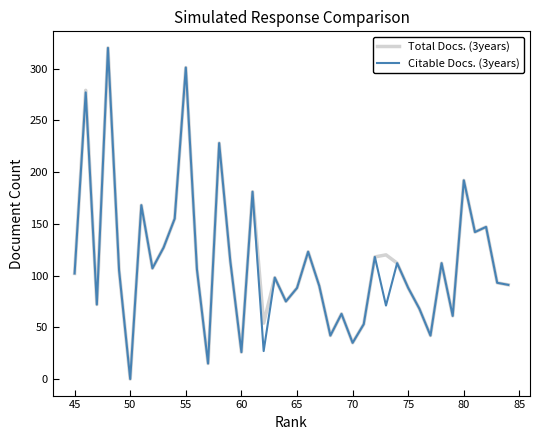

How many lines are shown in the chart?

2